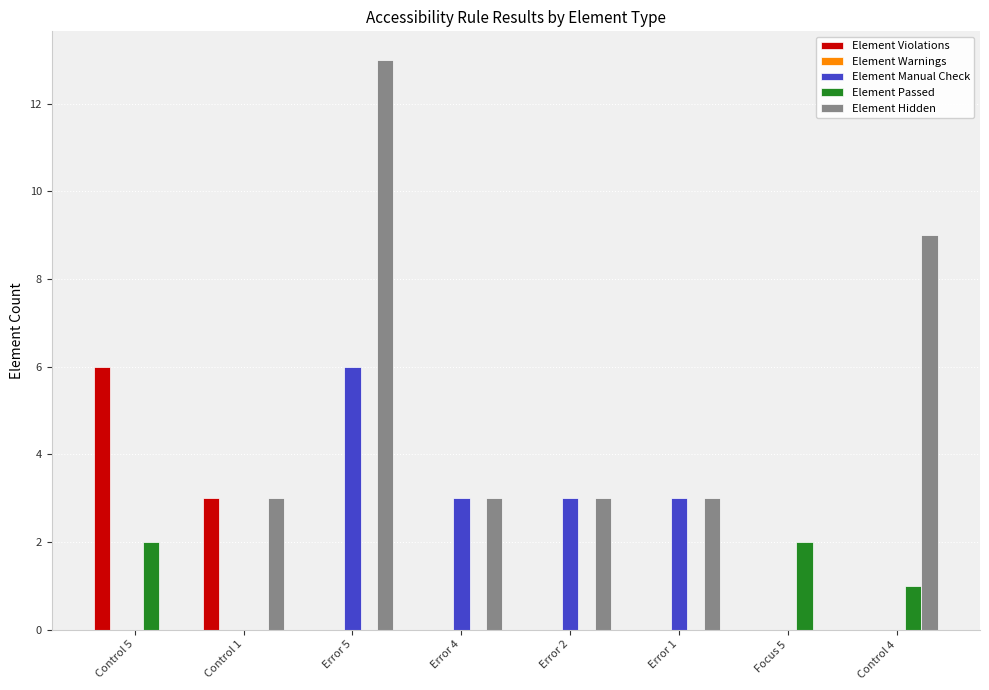

How many categories are shown in the chart?

8